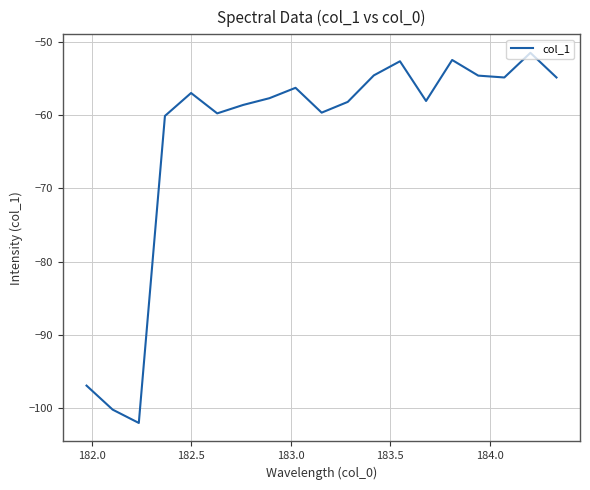

What is the difference between the maximum and minimum values?

50.6